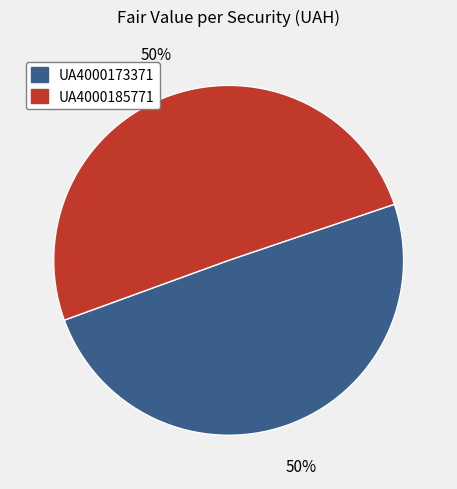

To the nearest percent, what is the average slice percentage?

50%